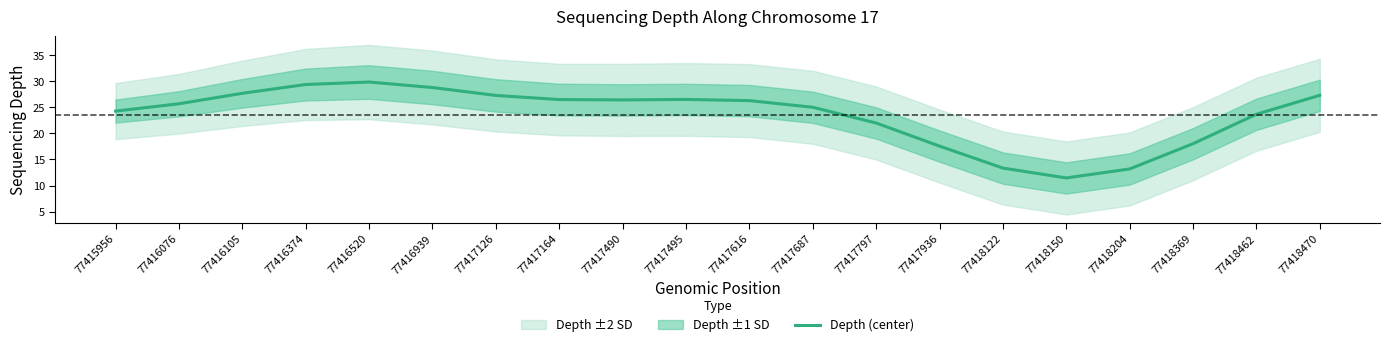

Approximately how many times larger is the value at 77416520 compared to 77416939?

1.0